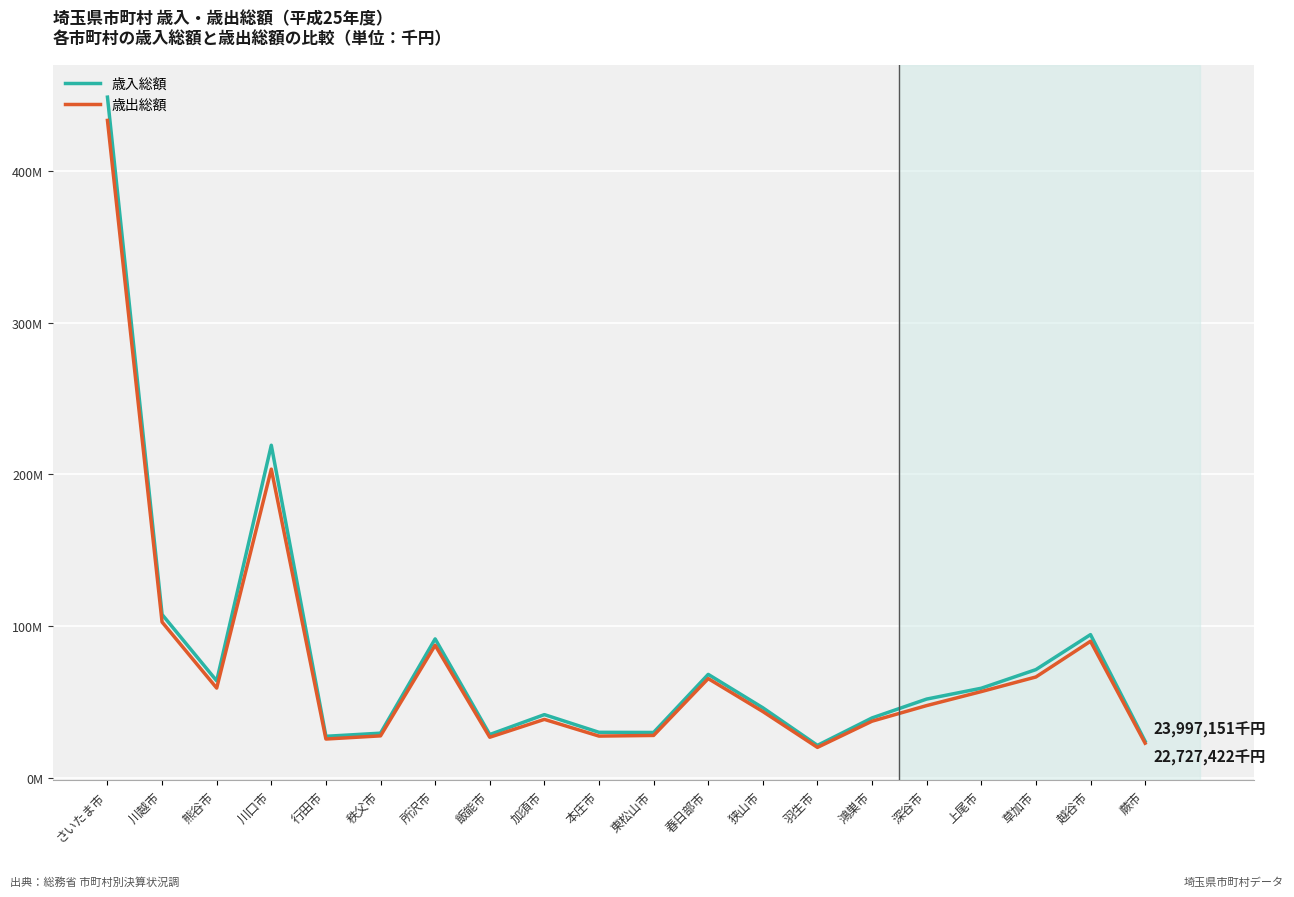

What are all the series names shown in the legend?

歳入総額, 歳出総額